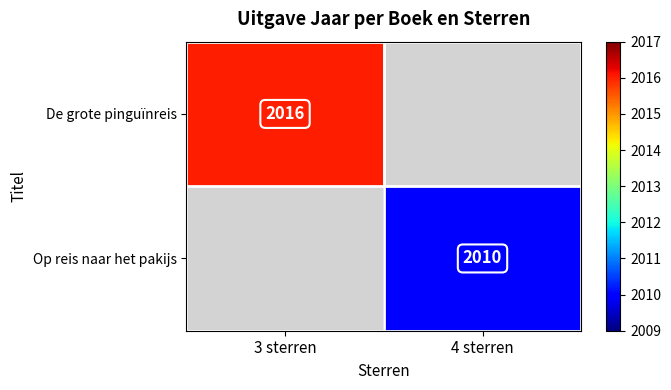

True or false: De grote pinguïnreis has a value of 2016 at 3 sterren.

True